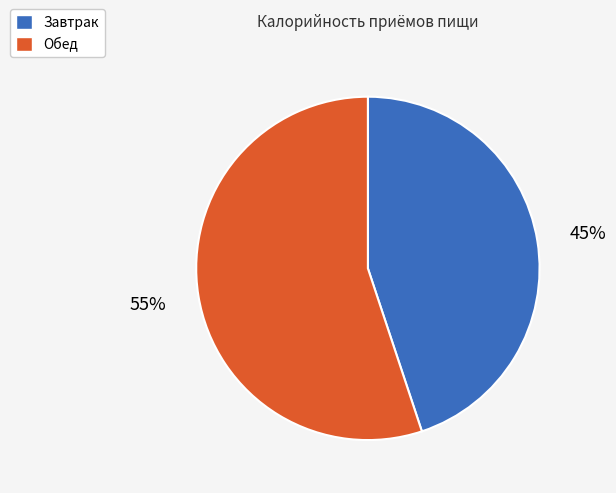

To the nearest percent, what is the difference between the largest and smallest slice percentages?

10%